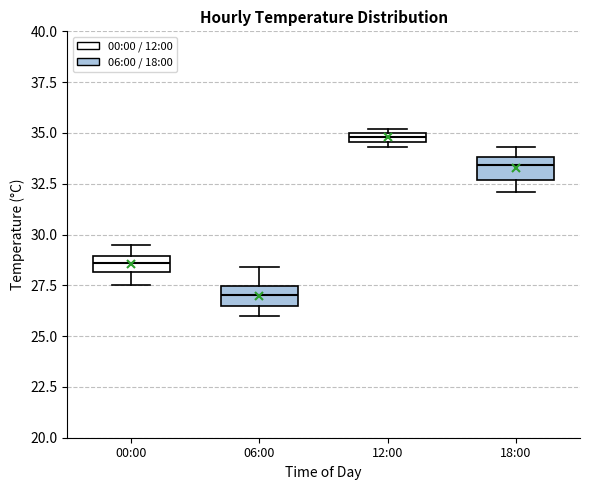

Which box's median line is the lowest?

06:00